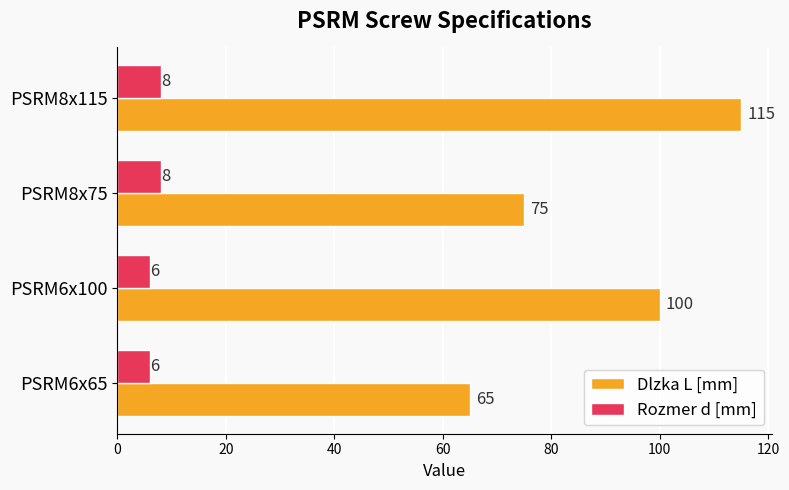

Which series has the largest total across all categories?

Dlzka L [mm]